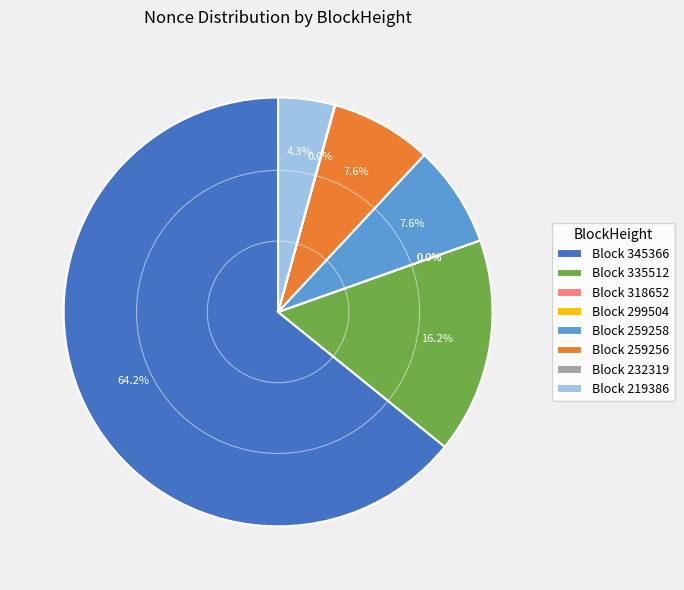

How many slices are in this pie chart?

8